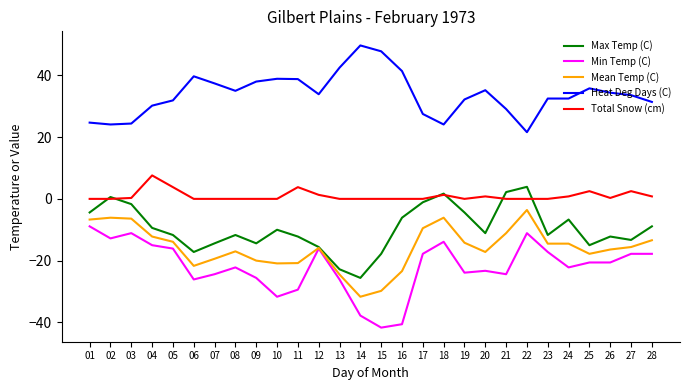

Is this an area chart (filled region under the line)?

No